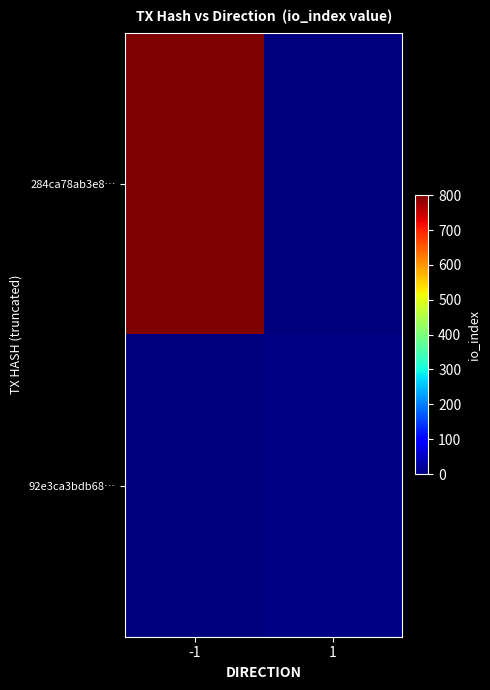

Between -1 and 1, which series saw the biggest shift?

284ca78ab3e8…